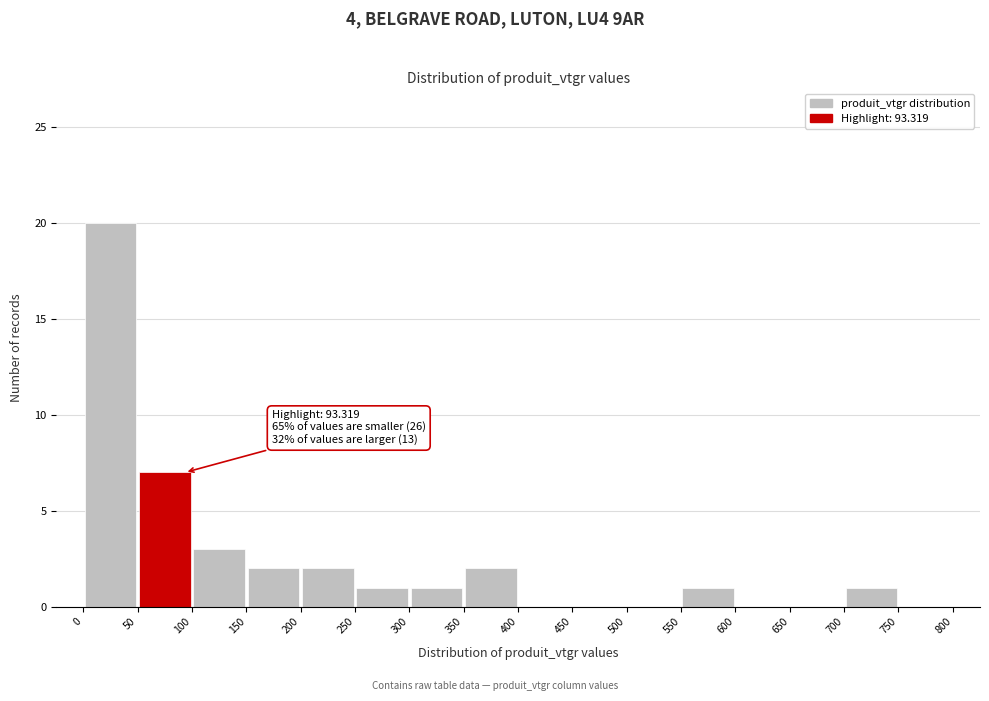

Over which range of the x-axis is the bar tallest?

0 to 50